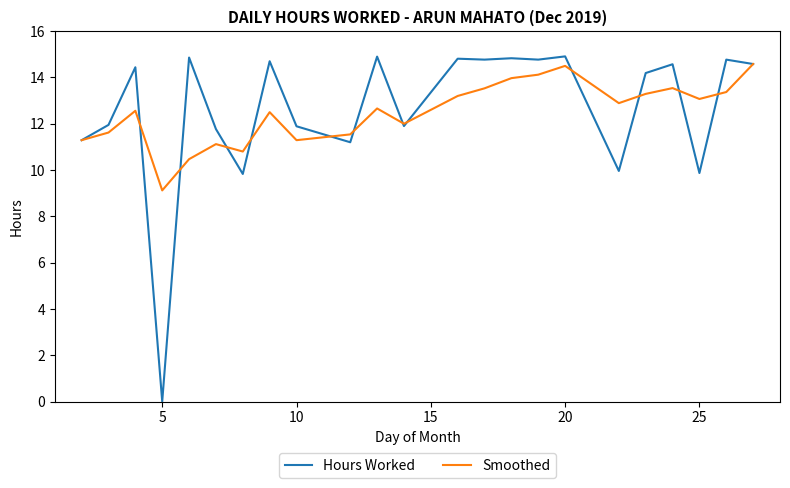

What is the maximum value shown in the chart?

14.9